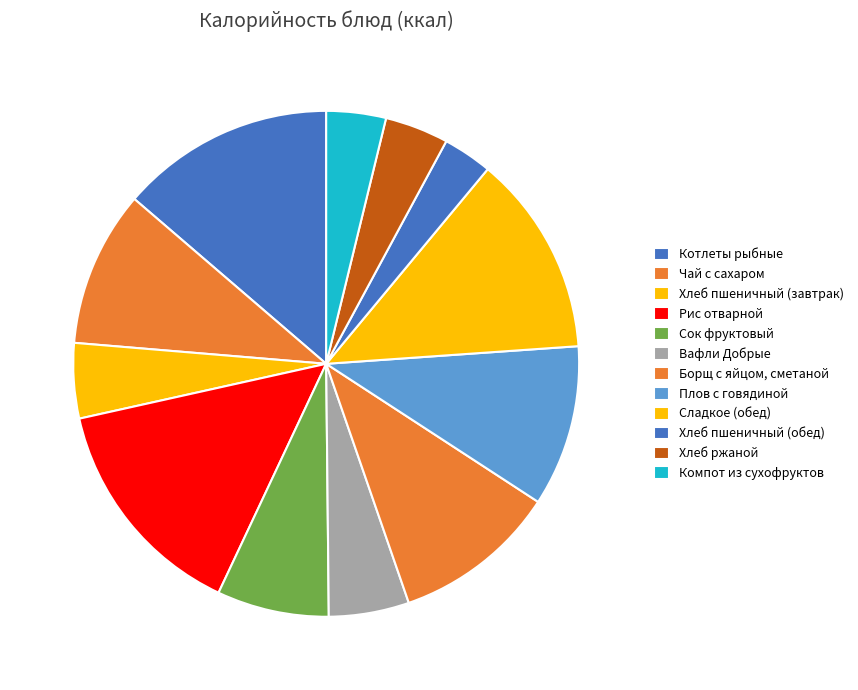

How many segments does this pie chart have?

12